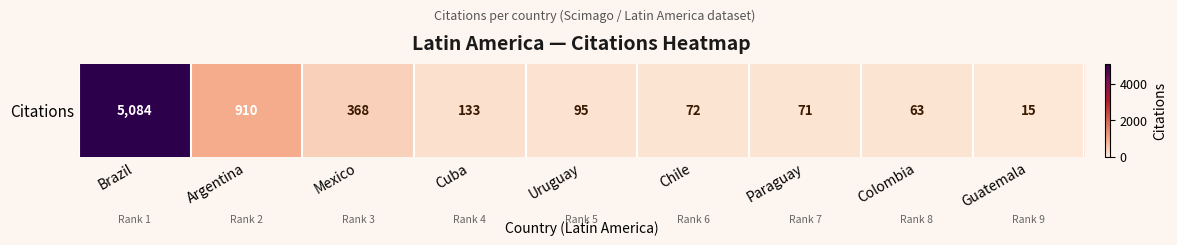

What is the difference between the values at Colombia and Uruguay?

32